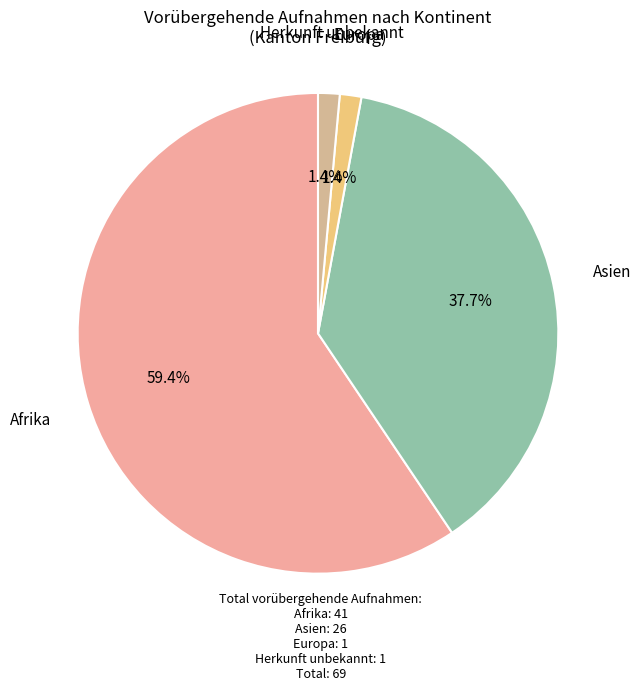

Between Herkunft unbekannt and Afrika, which is larger?

Afrika